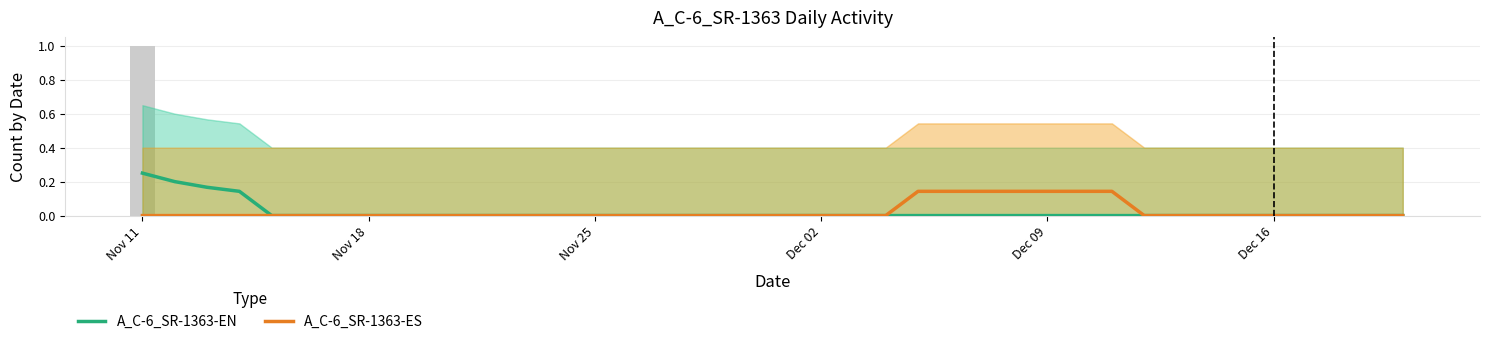

How many A_C-6_SR-1363-EN values are between 0 and 1?

40